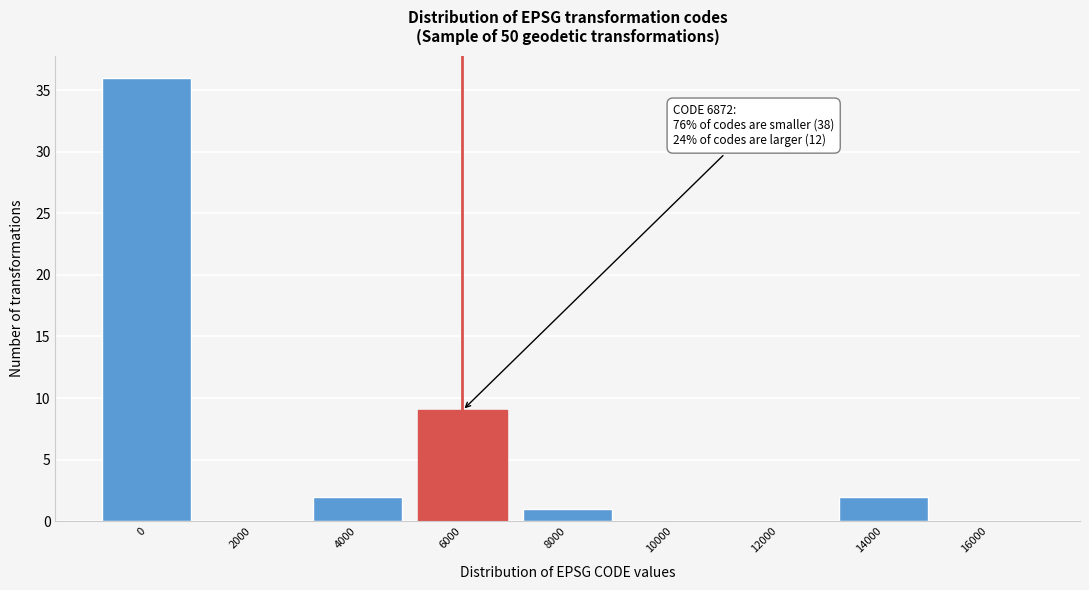

What is the greatest value displayed?

36